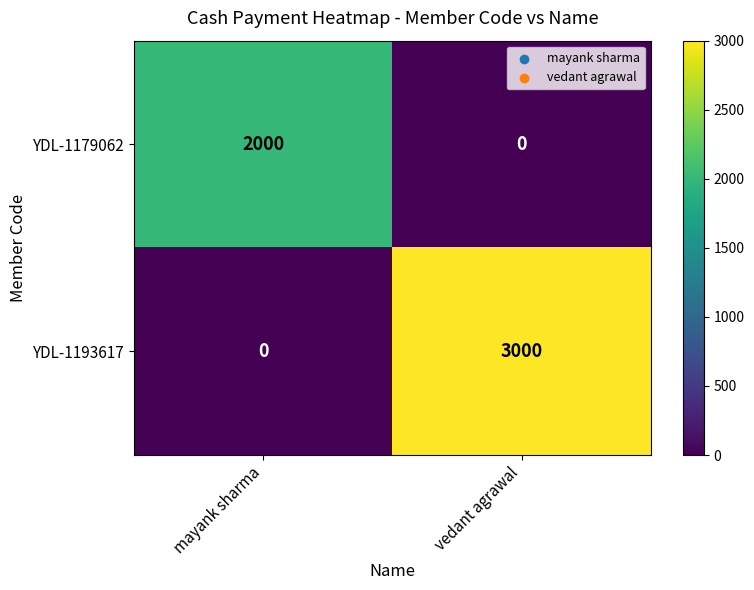

Rank the series by their average value, from highest to lowest.

YDL-1193617, YDL-1179062